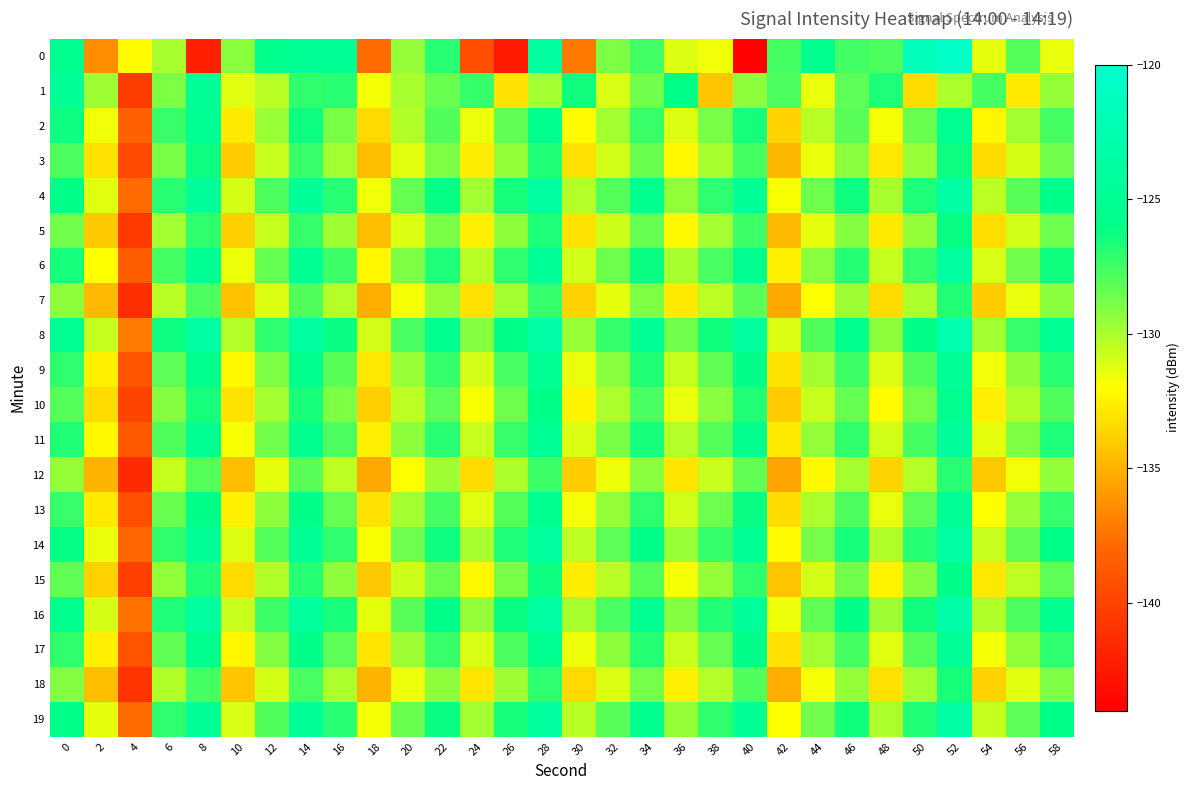

At which category is the sum across all series the highest?

52